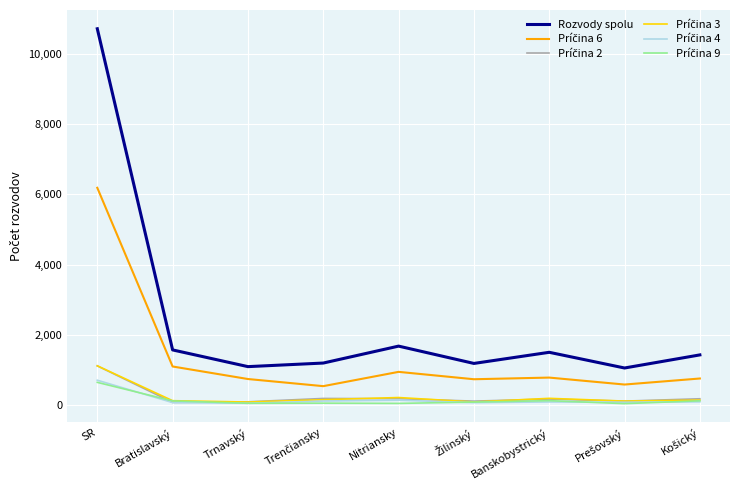

The Rozvody spolu series shows 878 at Nitriansky. True or false?

False